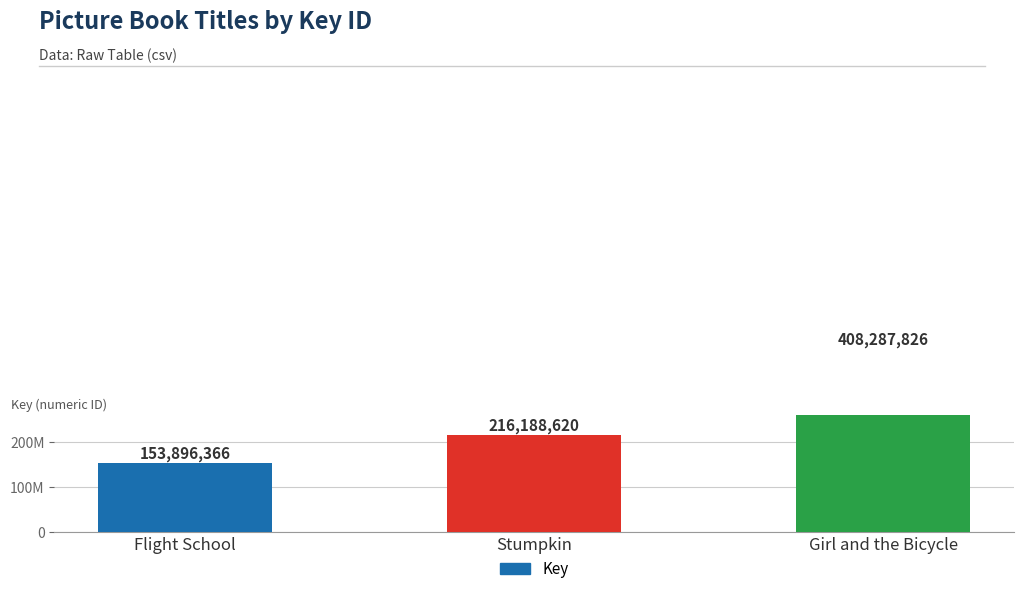

What is the greatest value displayed?

408287826